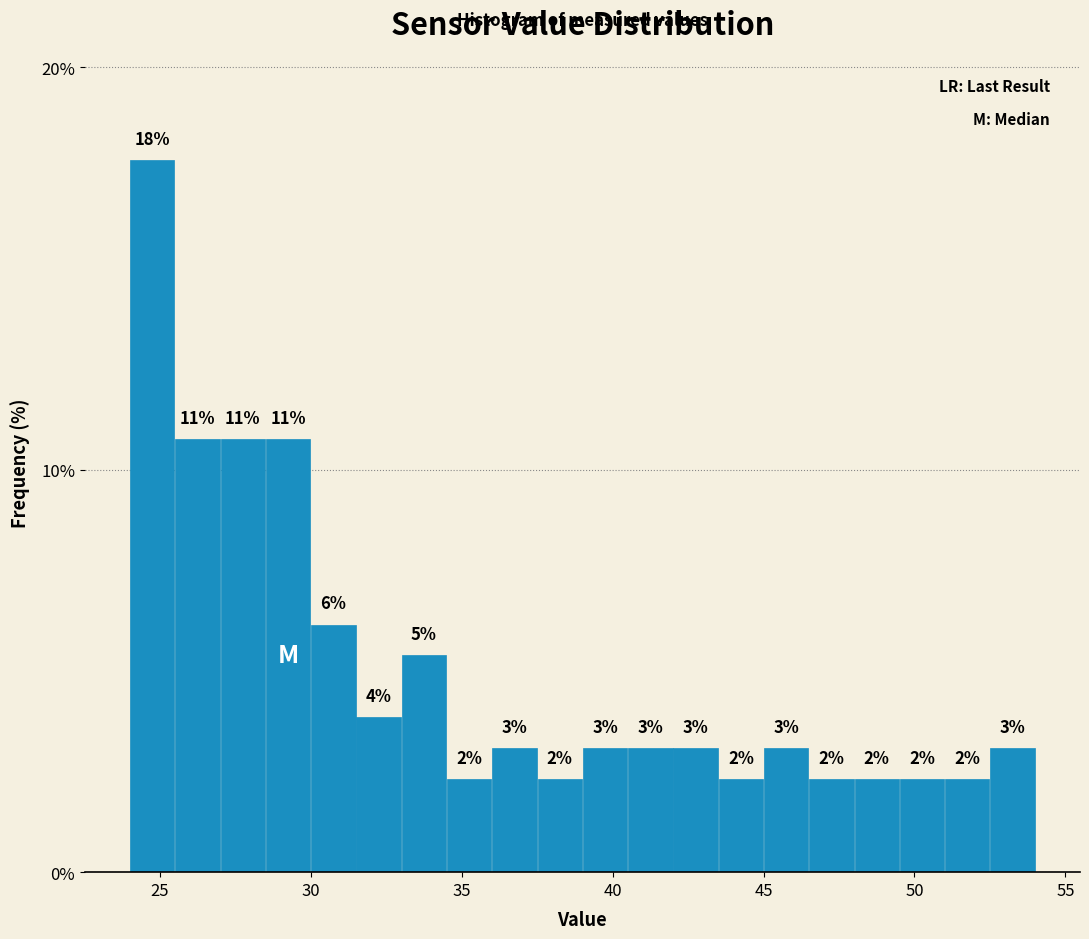

Around what value on the x-axis is the tallest bar? Give the approximate position of its centre, as read against the axis.

25.0